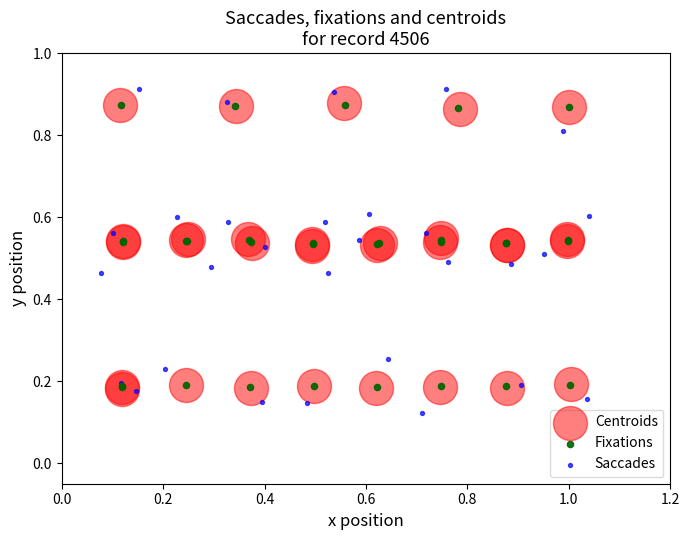

Which series contains the lowest Y value?

Saccades